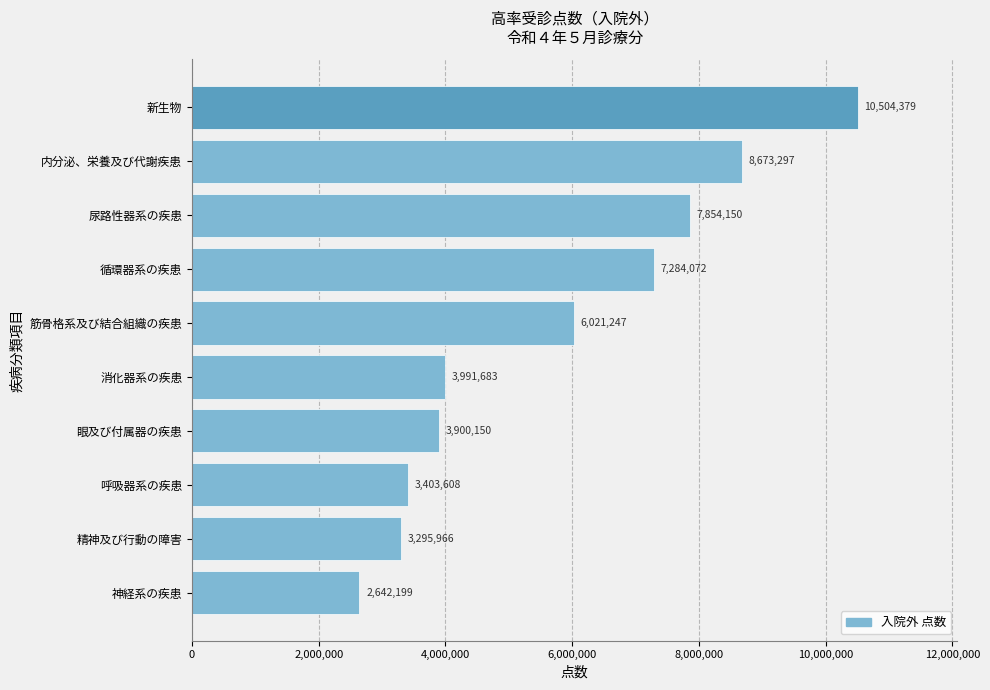

The chart shows a value of 4445088 at 神経系の疾患. True or false?

False